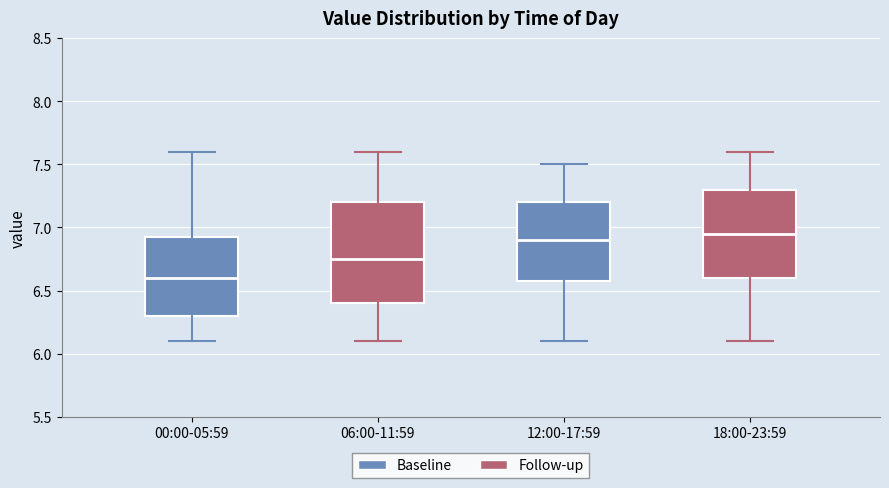

Reading left to right, read every box against the y-axis: the position of its median line, the range the box covers, and the ends of its whiskers. The values are not printed on the chart, so give them approximately, as read against the axis.

00:00-05:59: median 6.60, box 6.30 to 6.95, whiskers 6.10 to 7.60
06:00-11:59: median 6.75, box 6.40 to 7.20, whiskers 6.10 to 7.60
12:00-17:59: median 6.90, box 6.60 to 7.20, whiskers 6.10 to 7.50
18:00-23:59: median 6.95, box 6.60 to 7.30, whiskers 6.10 to 7.60